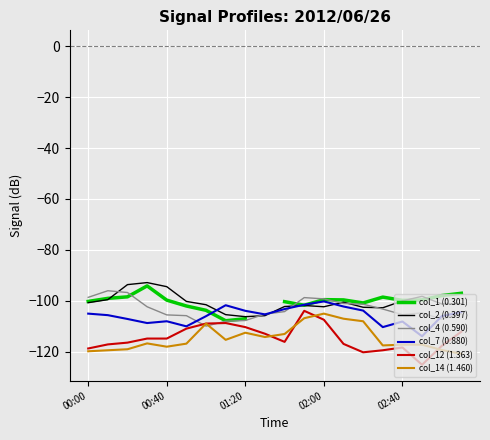

Rank the series at 14 from highest to lowest value.

col_1 (0.301), col_4 (0.590), col_2 (0.397), col_7 (0.880), col_14 (1.460), col_12 (1.363)